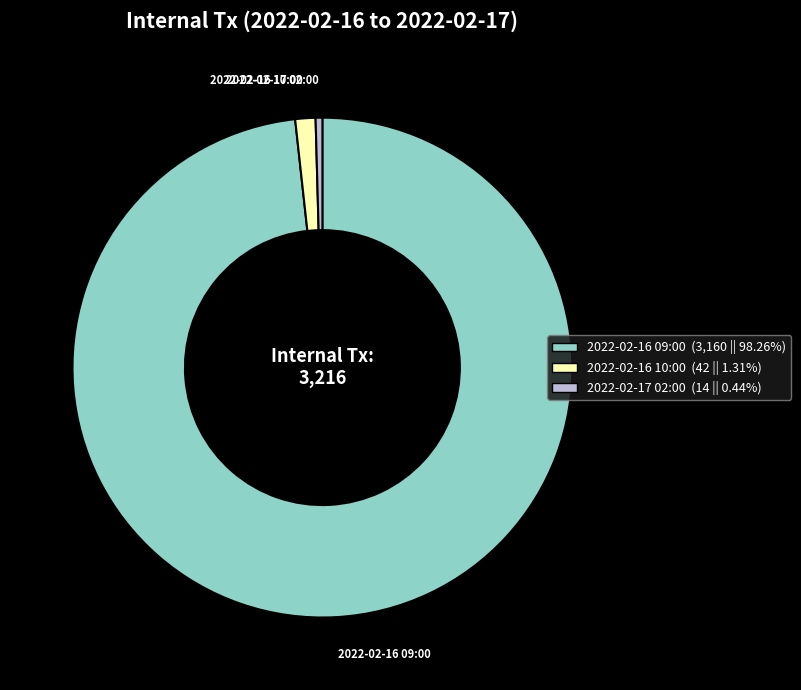

The 2022-02-16 09:00 slice represents 98% of the pie. True or false?

True